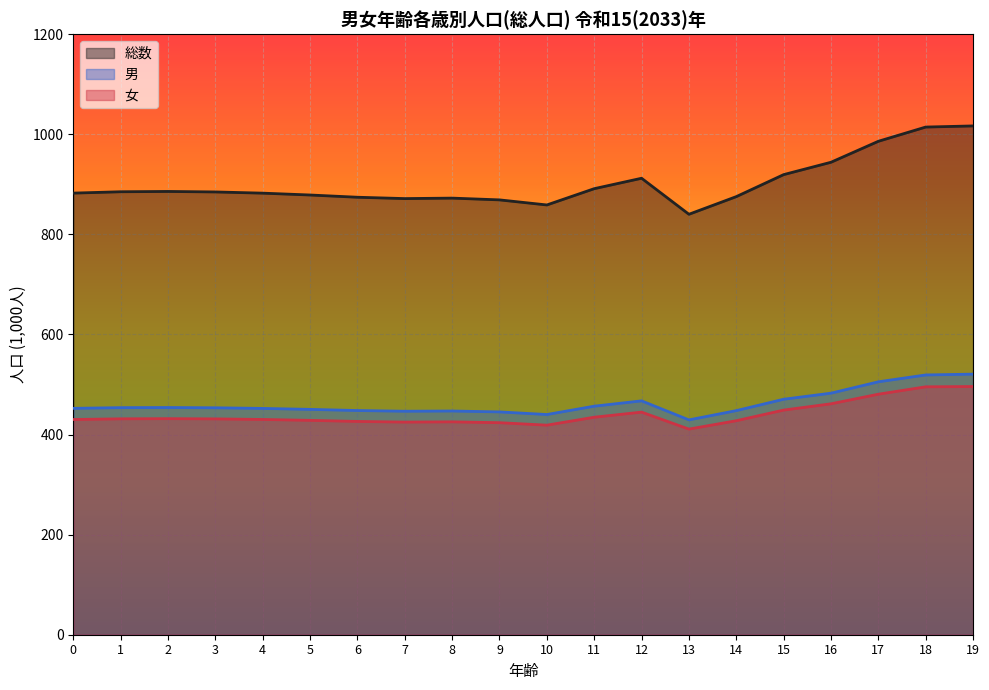

Does the chart display data point markers on the line(s)?

No